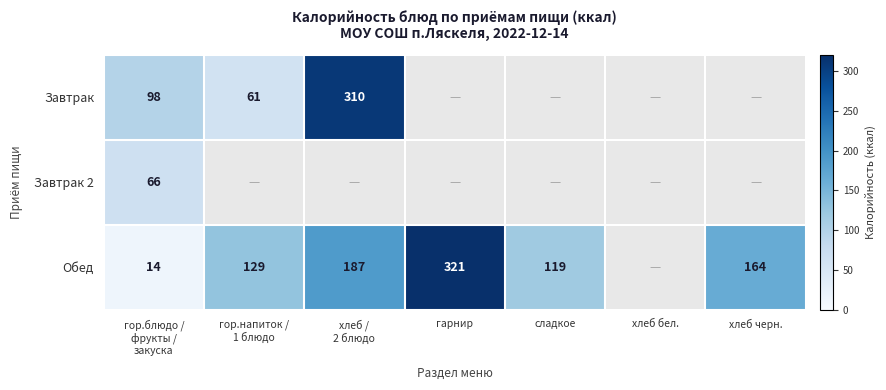

Is it true that Обед equals 37 at хлеб черн.?

False